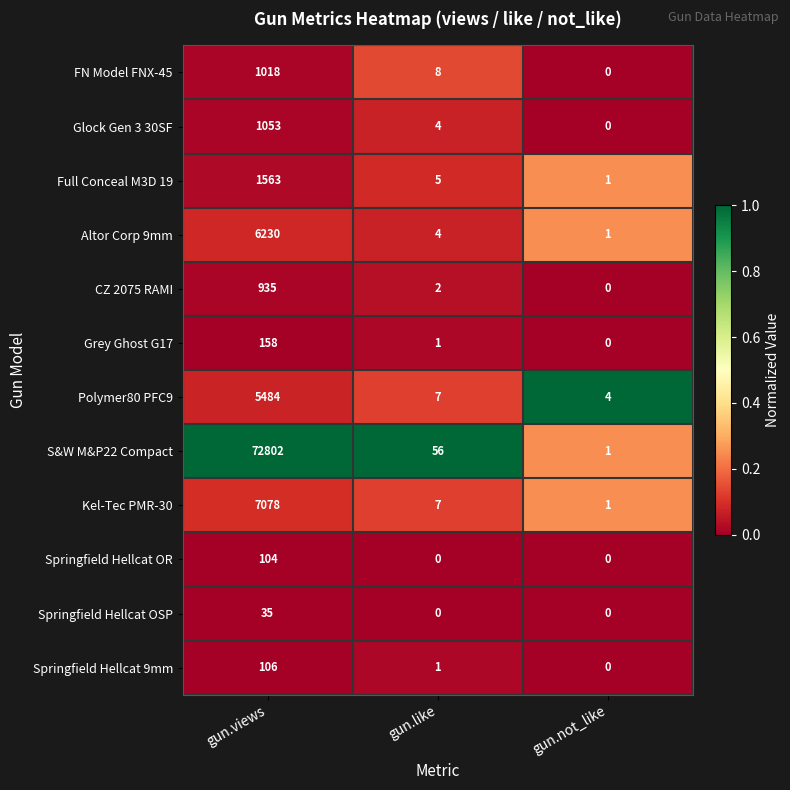

What is the greatest value displayed?

72802